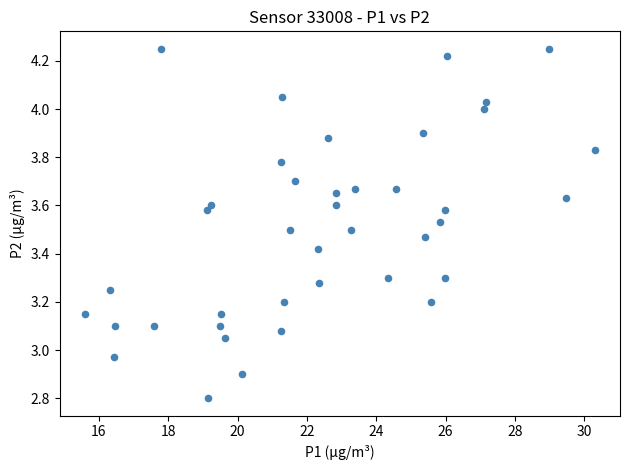

What is the range of X values (max minus min)?

14.7